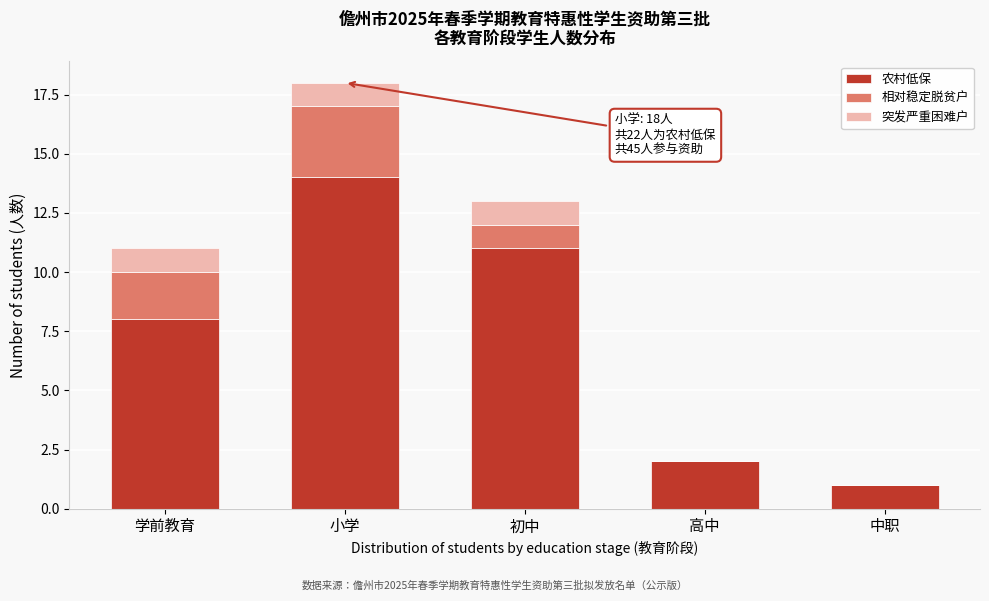

Reading left to right, list the values for the 农村低保 series.

学前教育=8	小学=14	初中=11	高中=2	中职=1